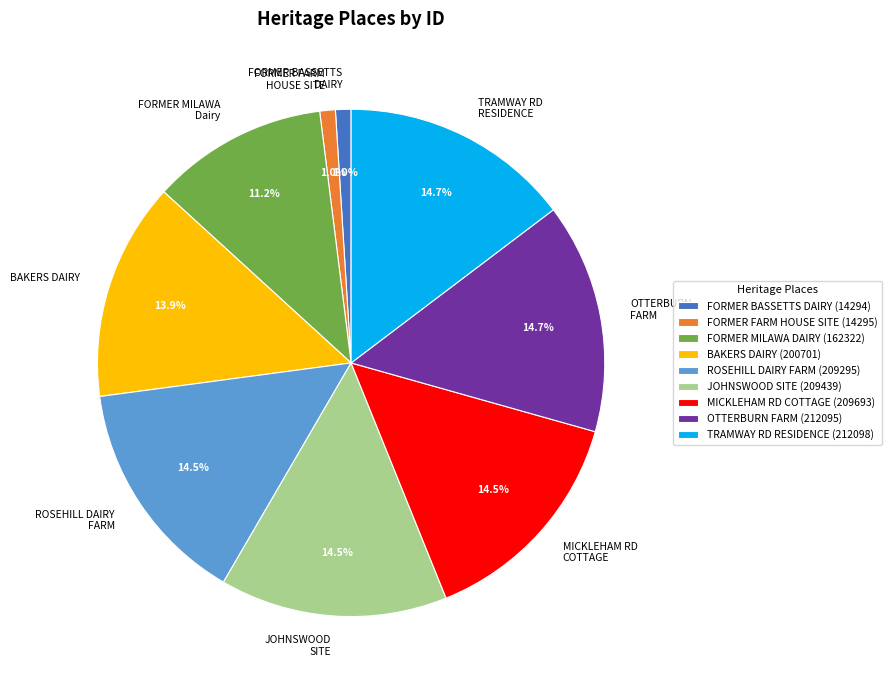

Approximately how many times larger is the value at FORMER MILAWA Dairy compared to BAKERS DAIRY?

0.8